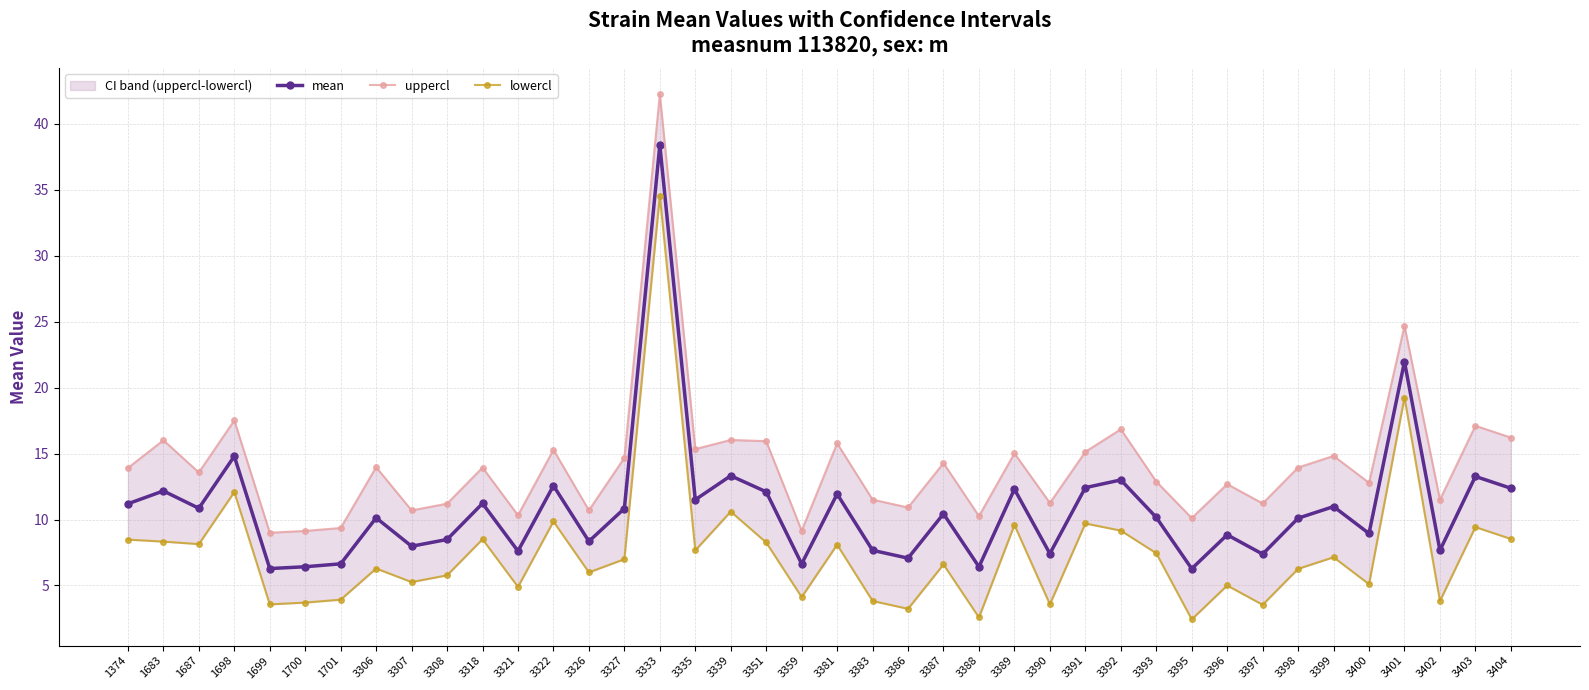

List the labels in order of mean value, smallest first.

3395, 1699, 3388, 1700, 3359, 1701, 3386, 3397, 3390, 3321, 3402, 3383, 3307, 3326, 3308, 3396, 3400, 3398, 3306, 3393, 3387, 3327, 1687, 3399, 1374, 3318, 3335, 3381, 3351, 1683, 3389, 3404, 3391, 3322, 3392, 3403, 3339, 1698, 3401, 3333